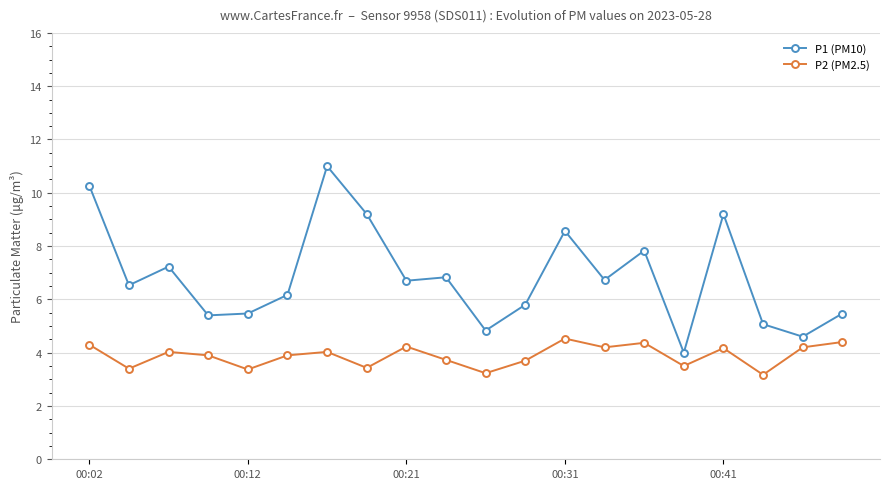

True or false: P2 (PM2.5) and P1 (PM10) cross at least once.

False